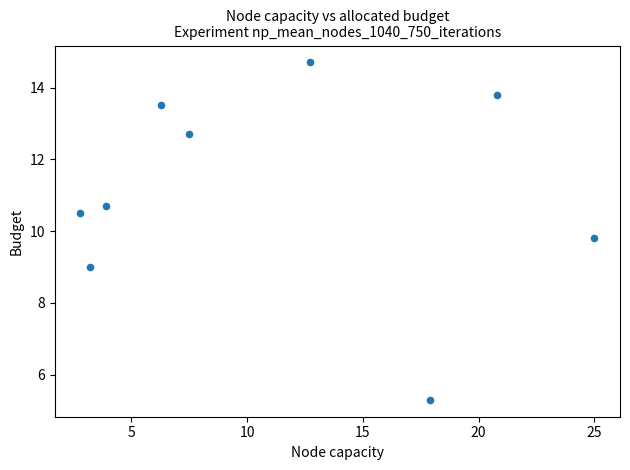

What Y value in the scatter plot is closest to 10?

9.8